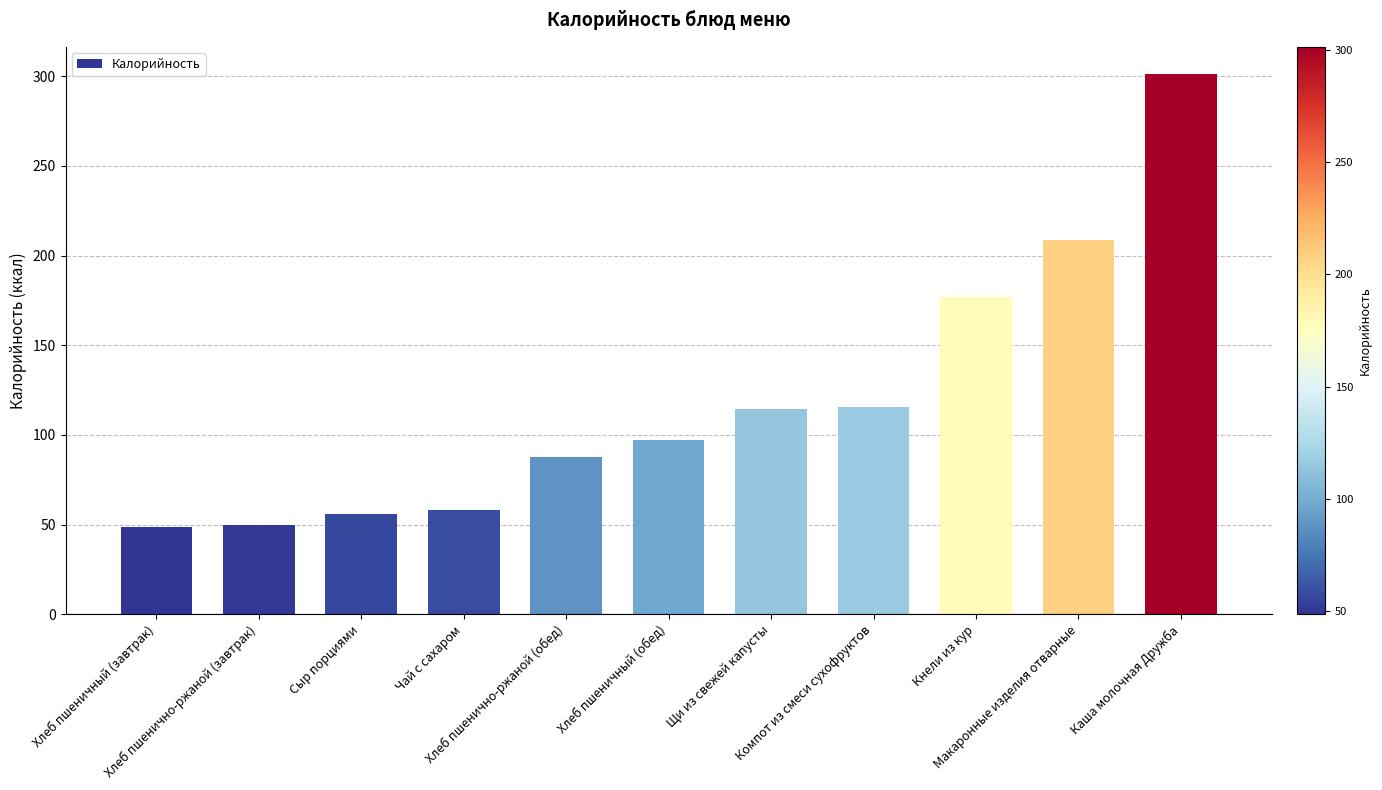

What is the difference between the values at Компот из смеси сухофруктов and Щи из свежей капусты?

1.4